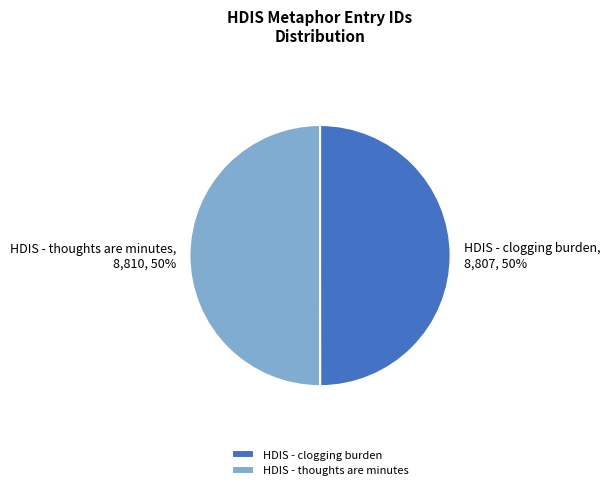

Is the sum of HDIS - clogging burden and HDIS - thoughts are minutes greater than half?

Yes